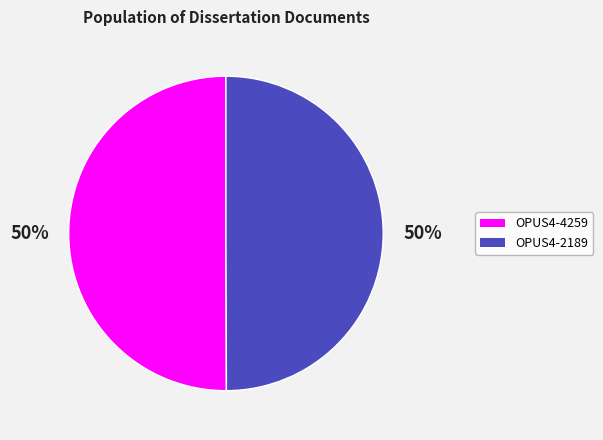

How many slices are in this pie chart?

2